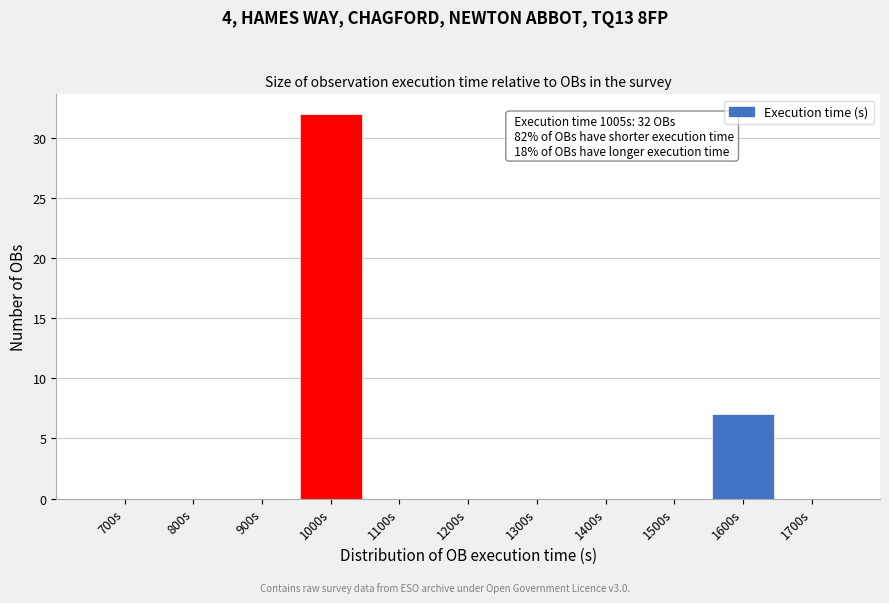

Reading left to right, extract all data points from this chart.

700s=0	800s=0	900s=0	1000s=32	1100s=0	1200s=0	1300s=0	1400s=0	1500s=0	1600s=7	1700s=0